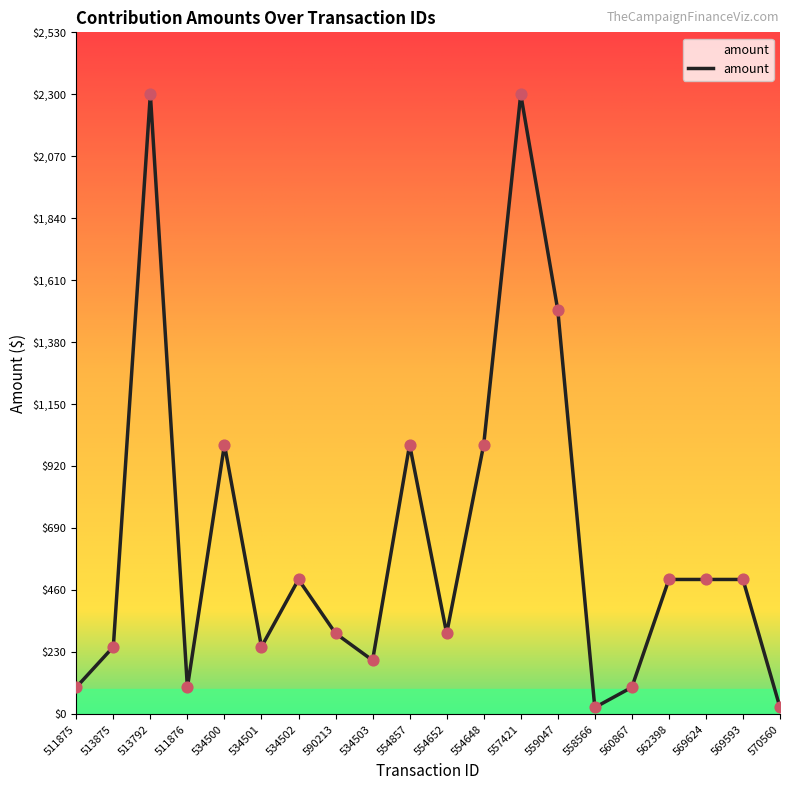

Between 570560 and 511875, which is larger?

511875